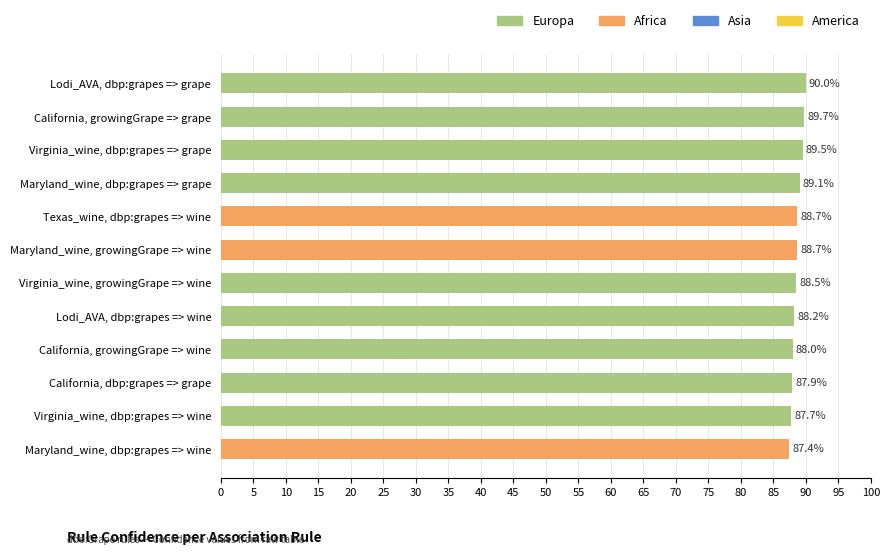

What is the difference between the values at Virginia_wine, dbp:grapes => grape and California, growingGrape => wine?

1.5